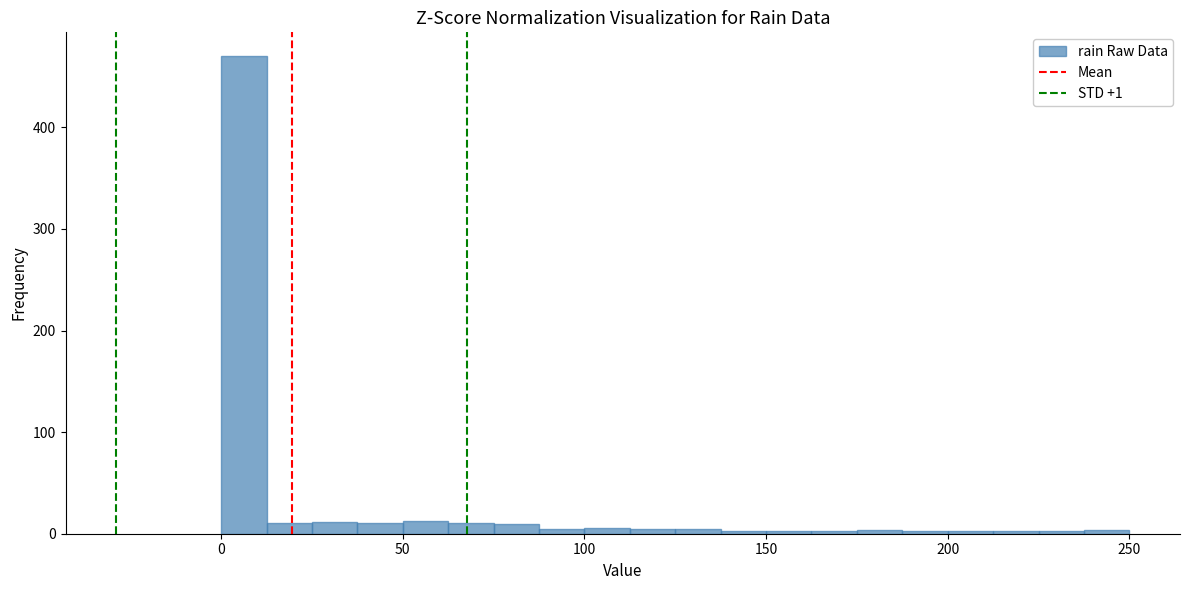

Around what value on the x-axis is the tallest bar? Give the approximate position of its centre, as read against the axis.

5